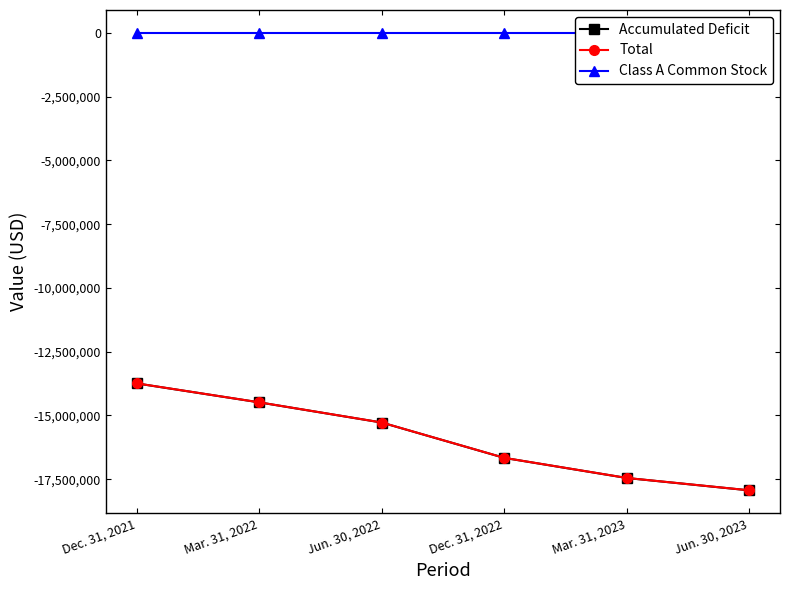

At Mar. 31, 2023, list the series in order from smallest to largest.

Accumulated Deficit, Total, Class A Common Stock